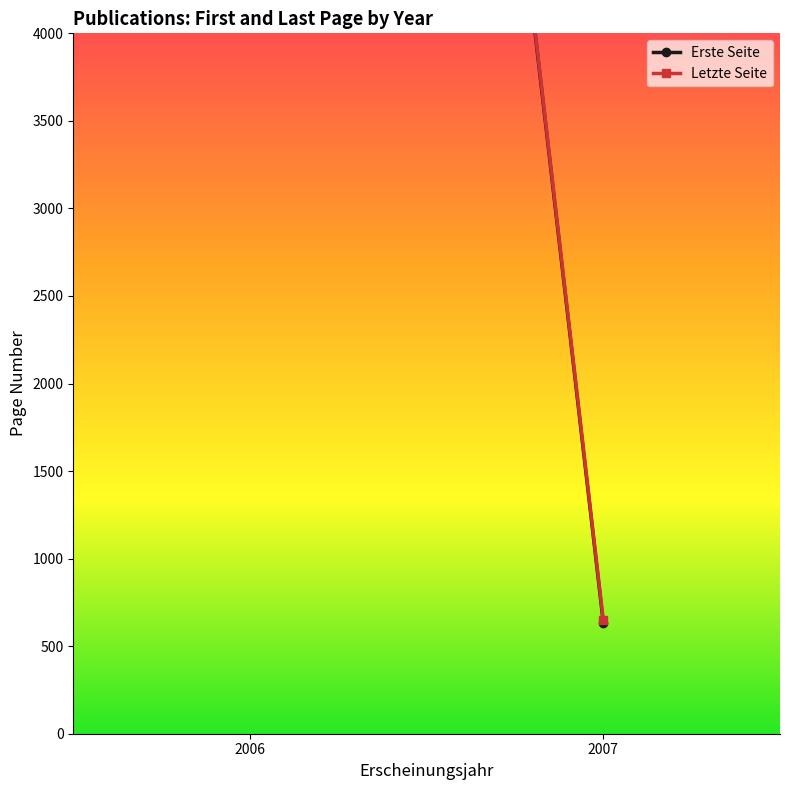

Reading left to right, transcribe all the data shown in this chart.

Erste Seite: 2006=18082.1	2007=633.0
Letzte Seite: 2006=18092.0	2007=647.7